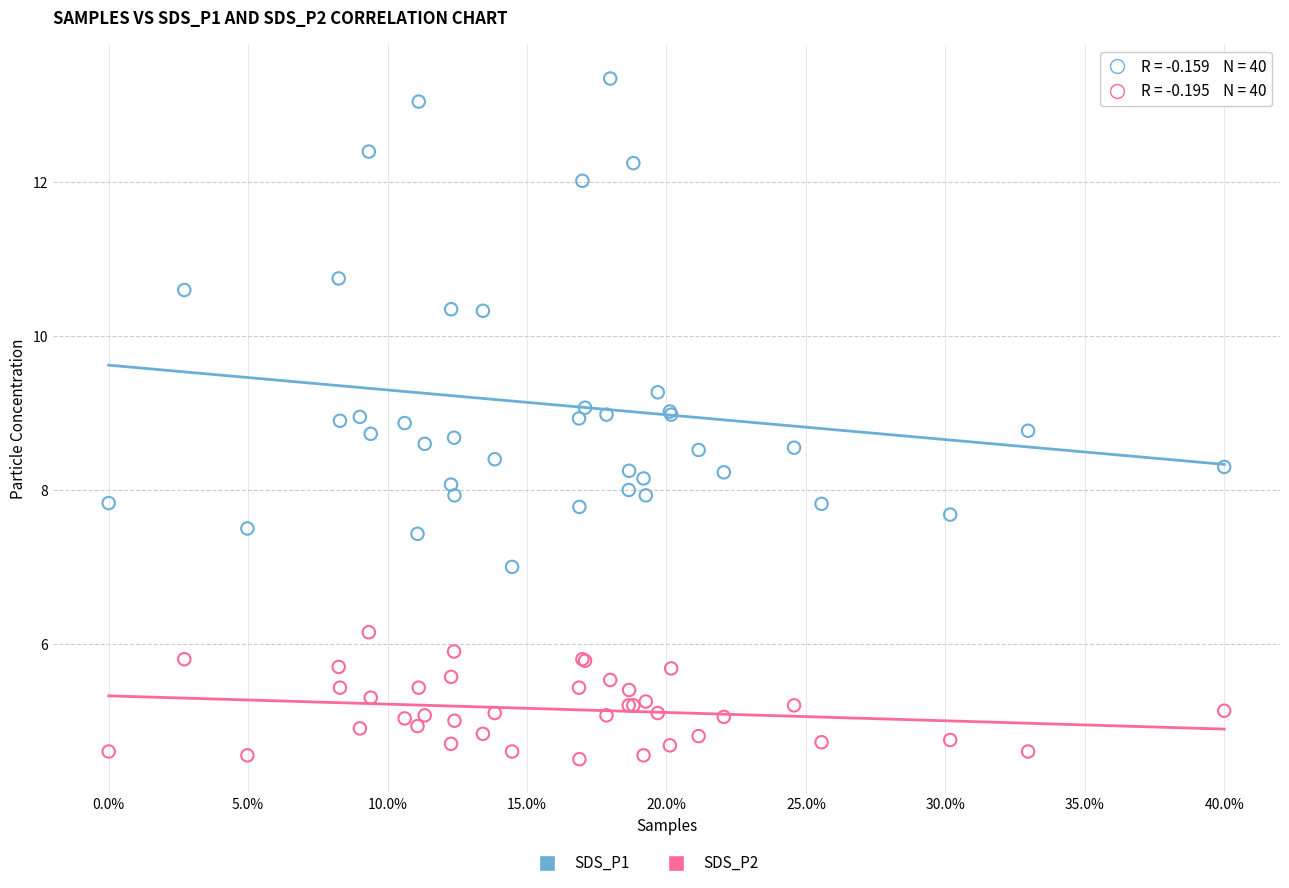

Which series reaches the minimum Y coordinate?

SDS_P2